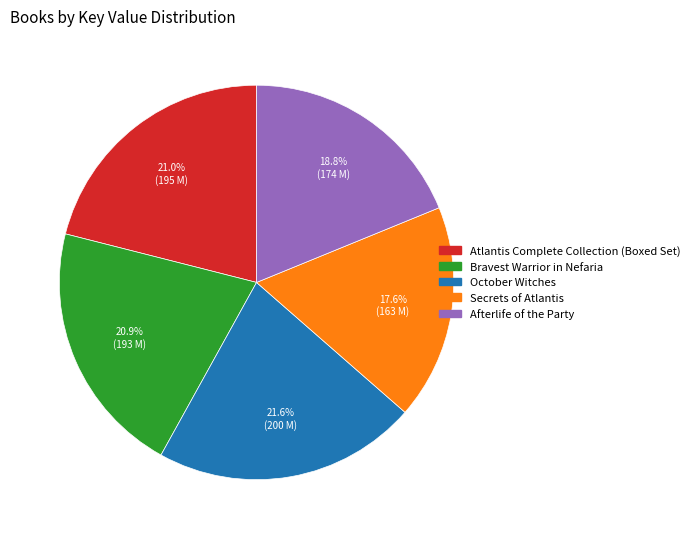

What percentage is the Afterlife of the Party slice, to the nearest percent?

19%